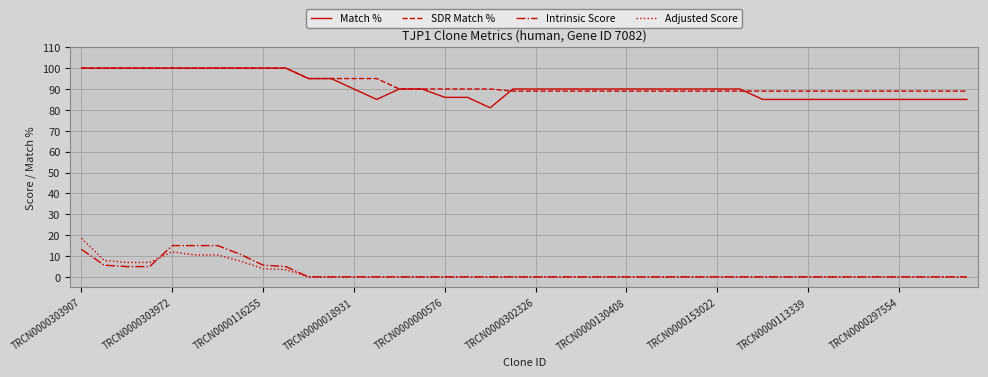

What is the greatest value displayed?

100.0